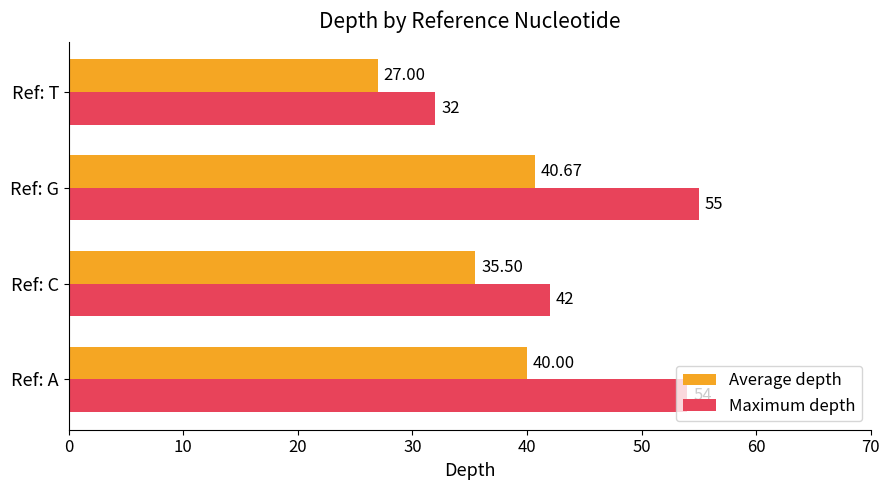

Which category has the lowest value in the Maximum depth series?

Ref: T